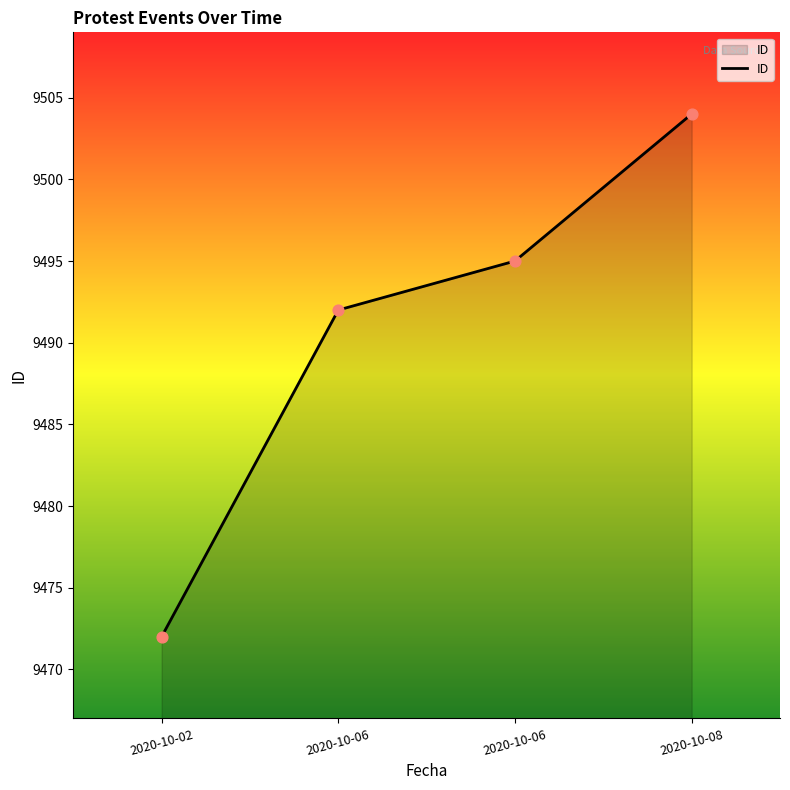

Which has a higher value, 2020-10-02 or 2020-10-08?

2020-10-08